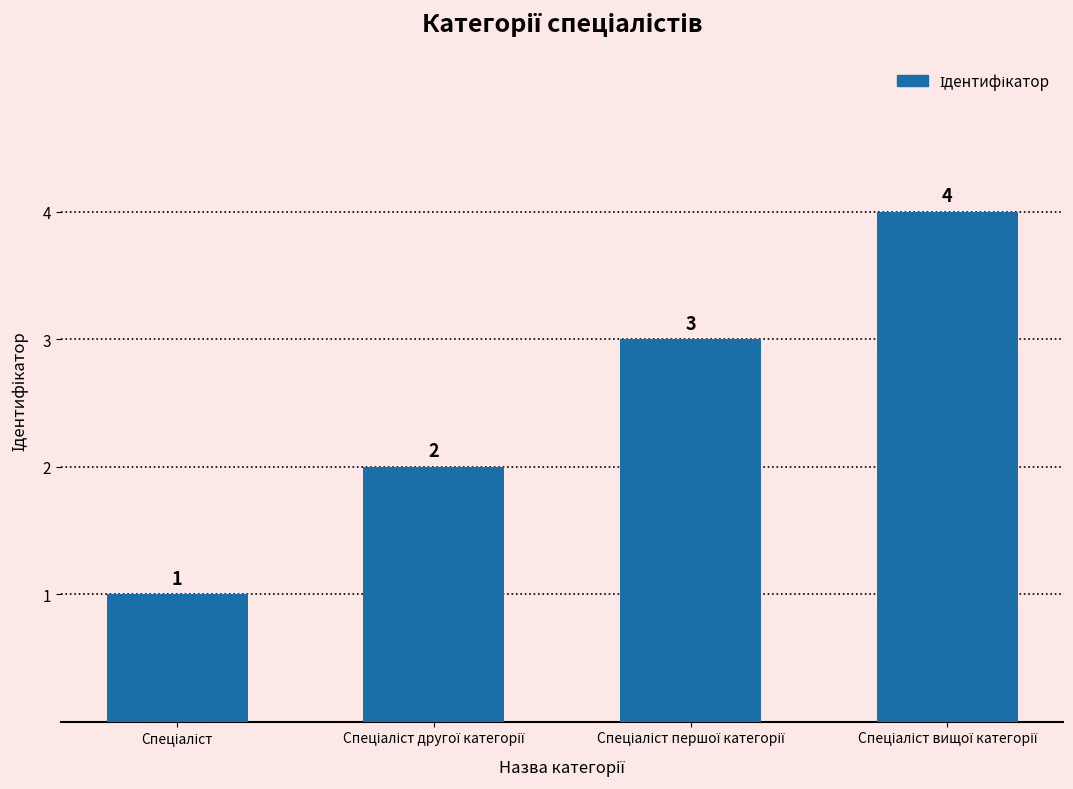

How many values are between 2 and 4?

3